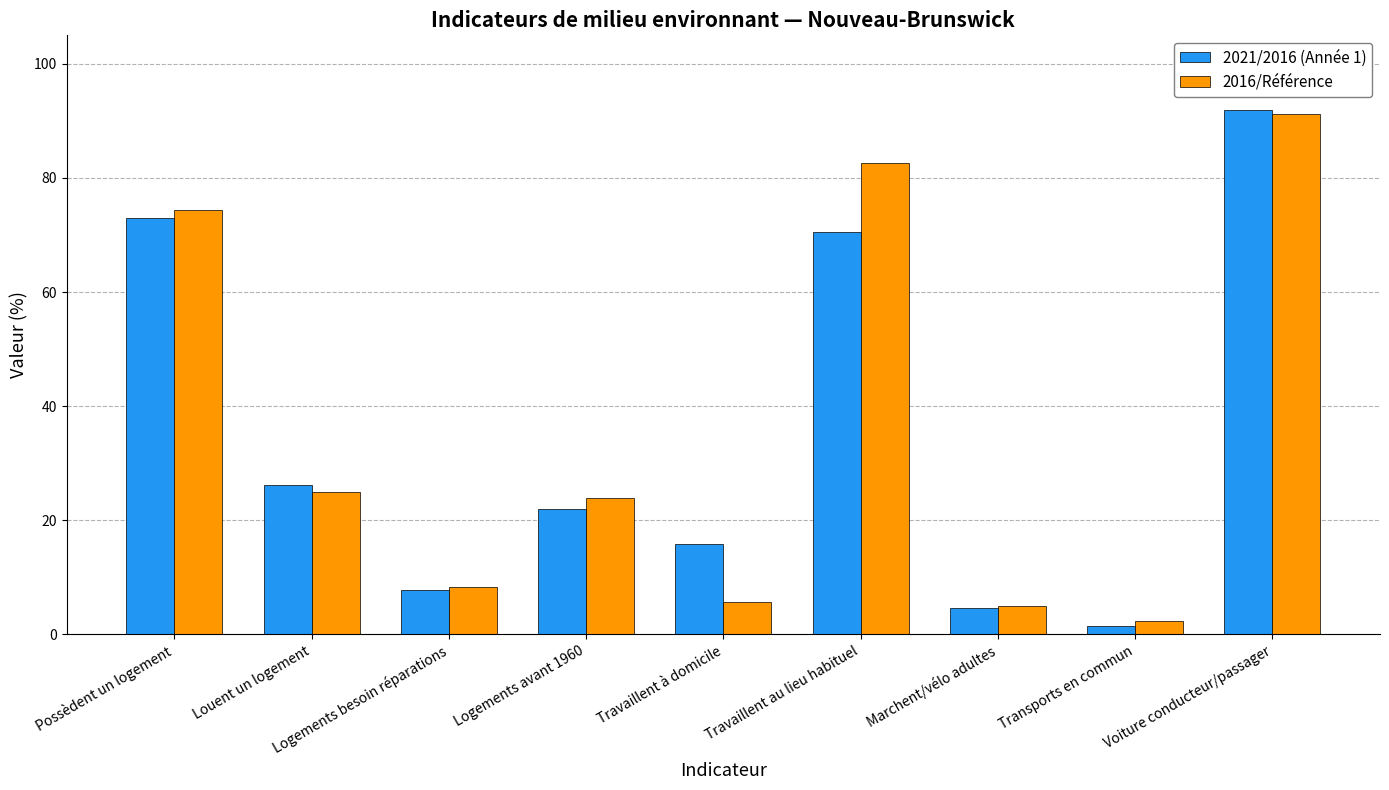

Rank the series at Travaillent au lieu habituel from lowest to highest value.

2021/2016 (Année 1), 2016/Référence